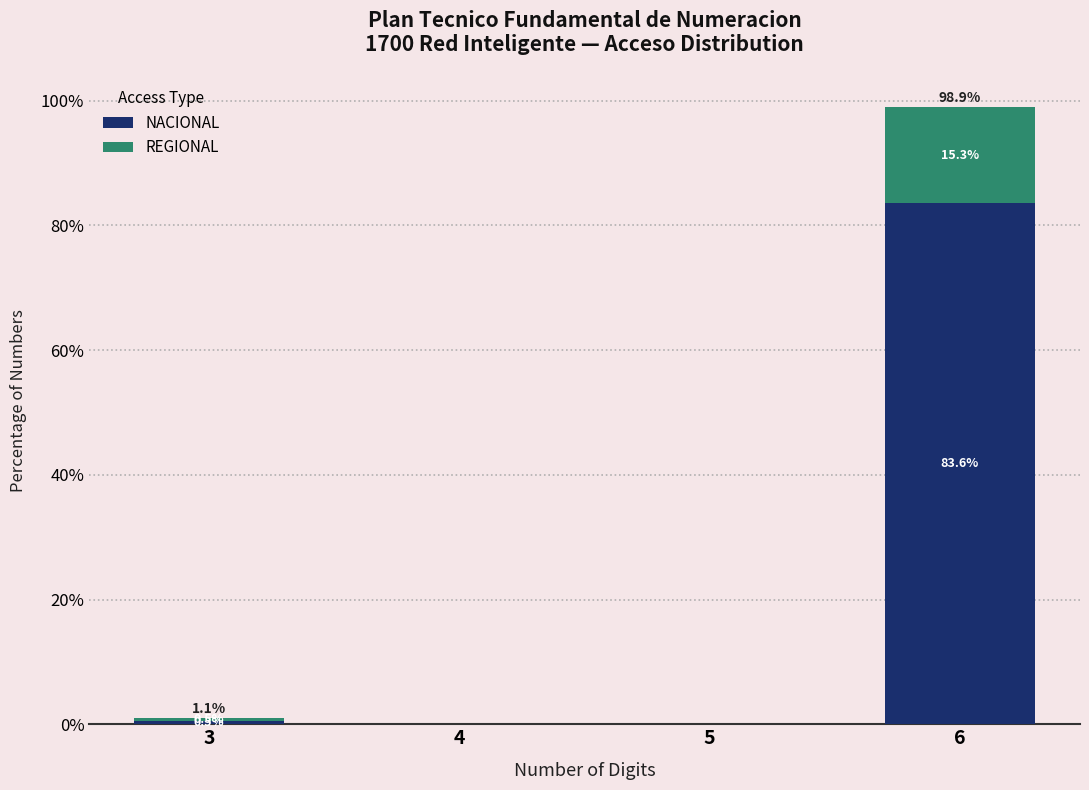

Which range on the x-axis has the tallest stacked bar (by total height)?

5.5 to 6.5